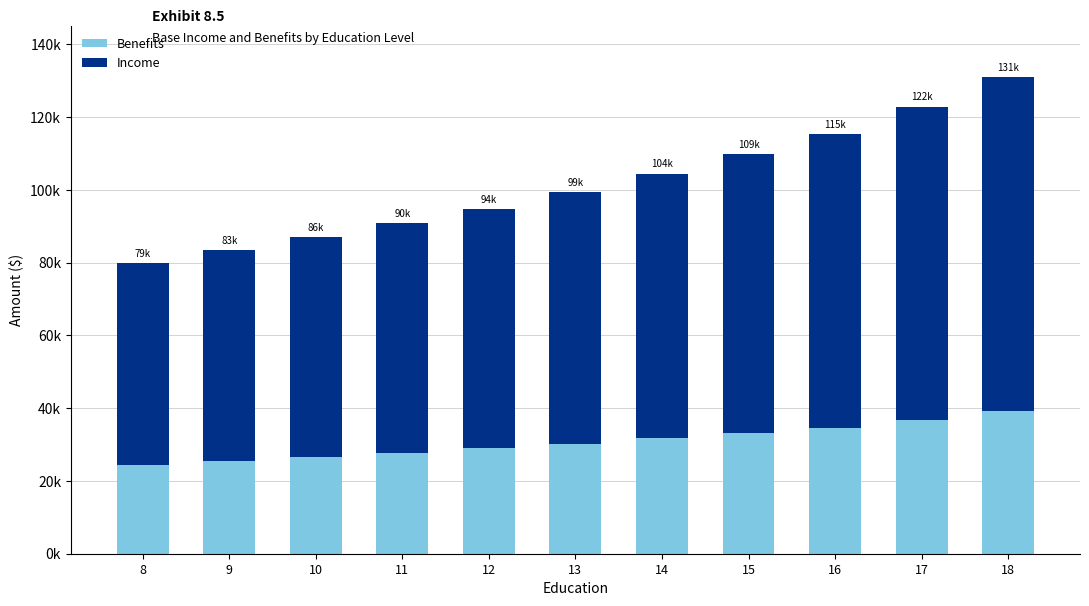

True or false: Benefits has a value of 36800.5 at 17.

True